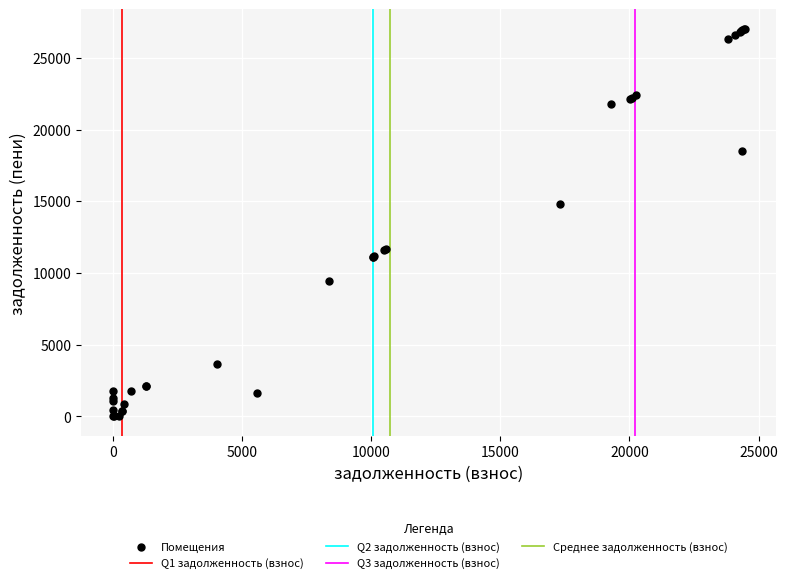

What Y value in the scatter plot is closest to 13511?

14842.8